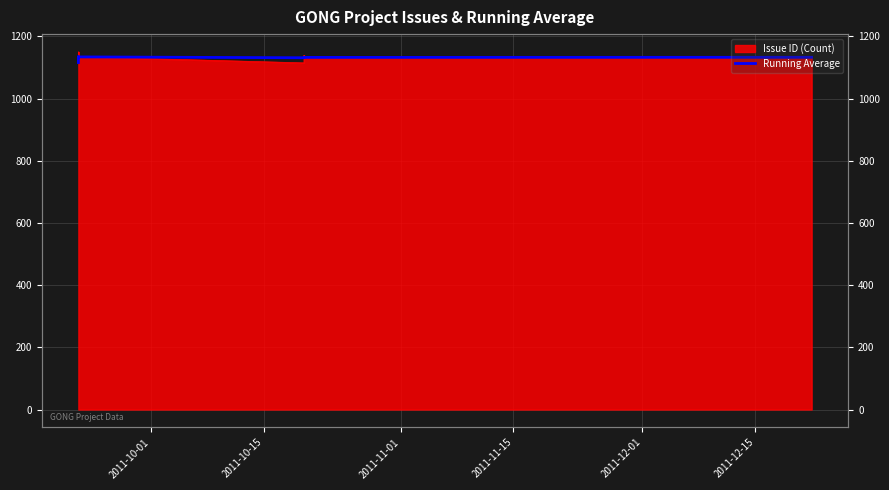

Which category has the highest value across all series?

2011-11-01